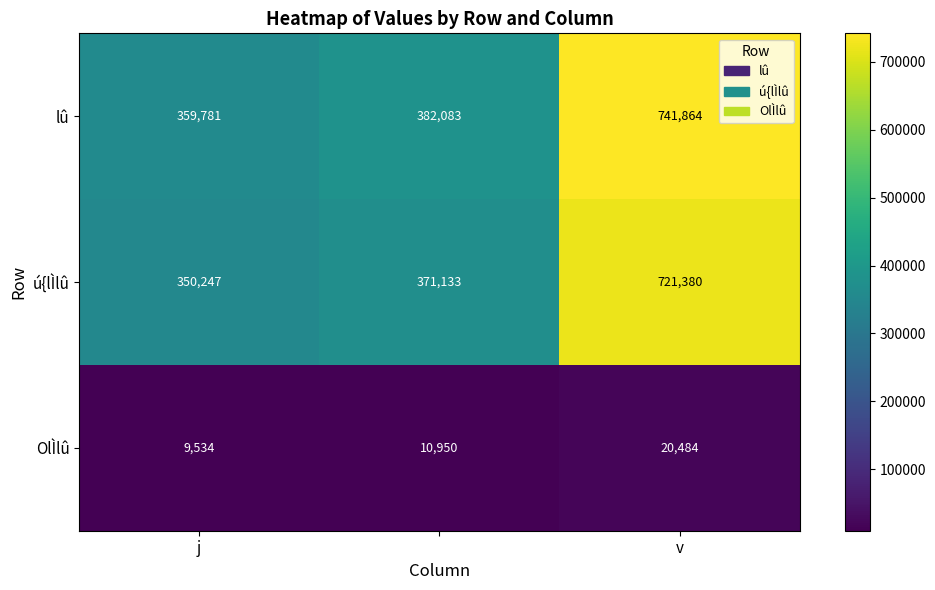

What is the maximum value for ú{lÌlû?

721380